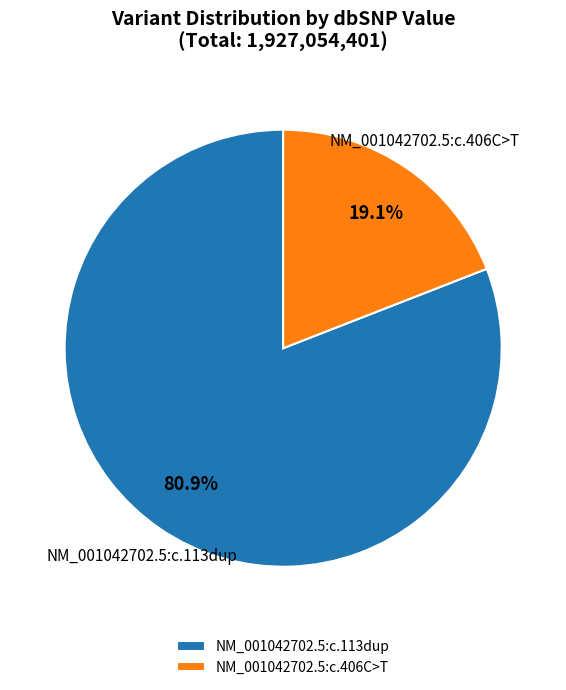

Does any single category account for the majority?

Yes